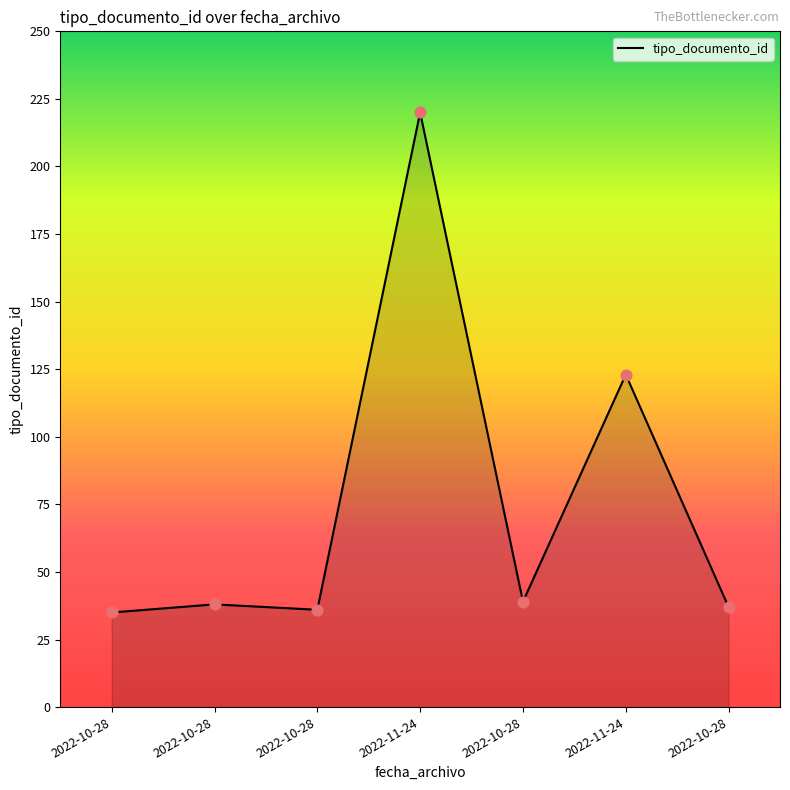

Approximately how many times larger is the value at 2022-10-28 compared to 2022-10-28?

1.1